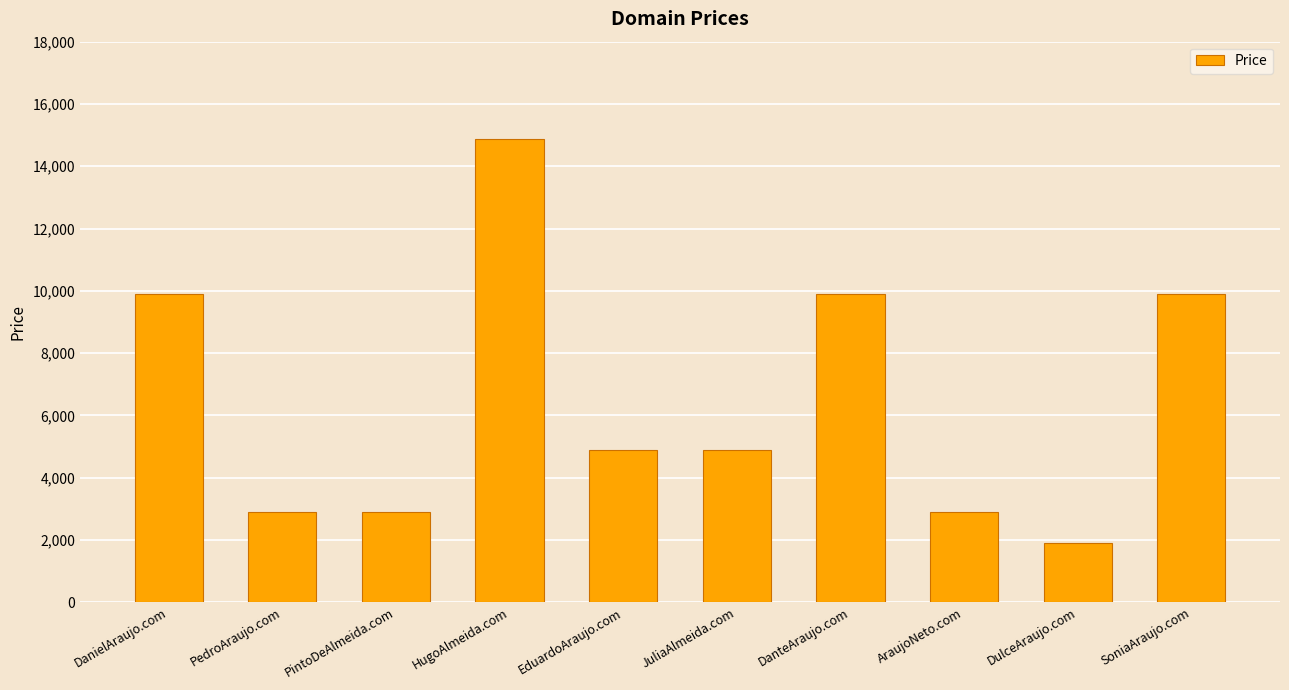

What is the maximum value shown in the chart?

14888